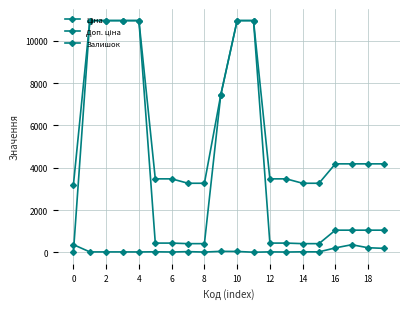

True or false: Доп. ціна and Ціна cross at least once.

False